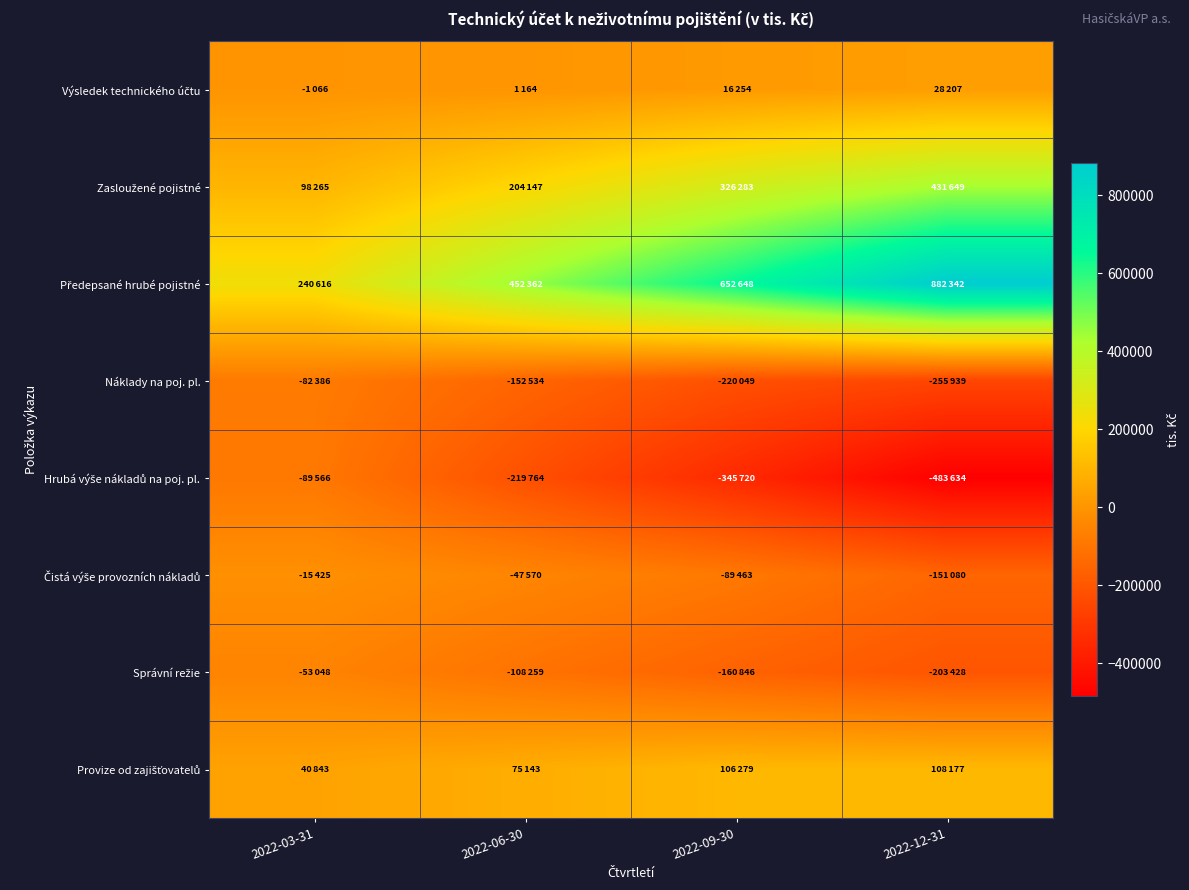

At which category is the sum across all series the highest?

2022-12-31